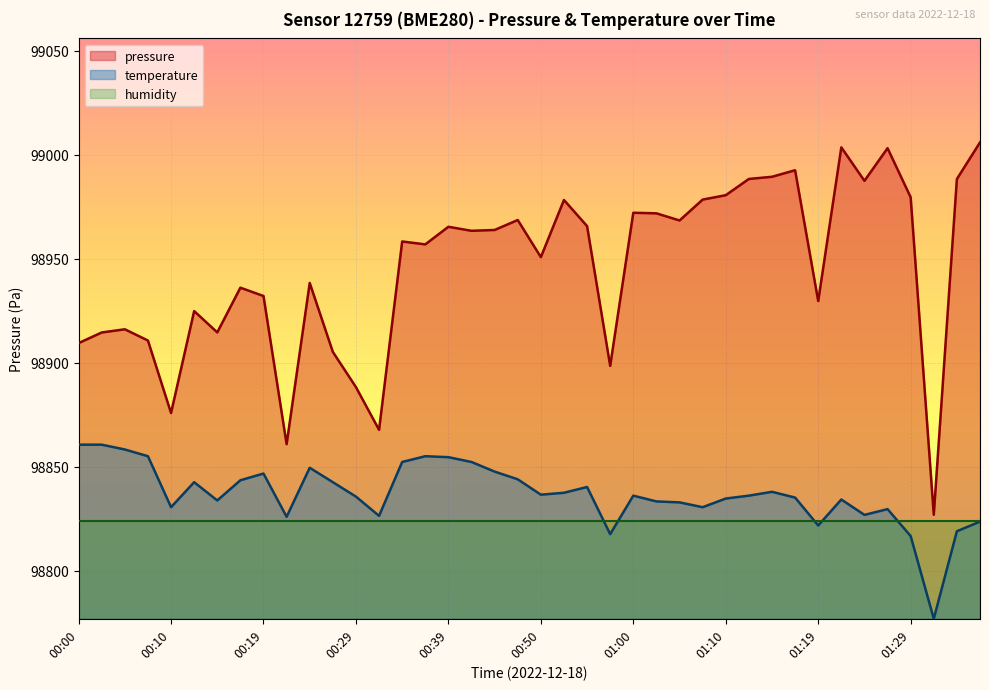

What is the change in value from 00:17 to 00:52?

+42.2